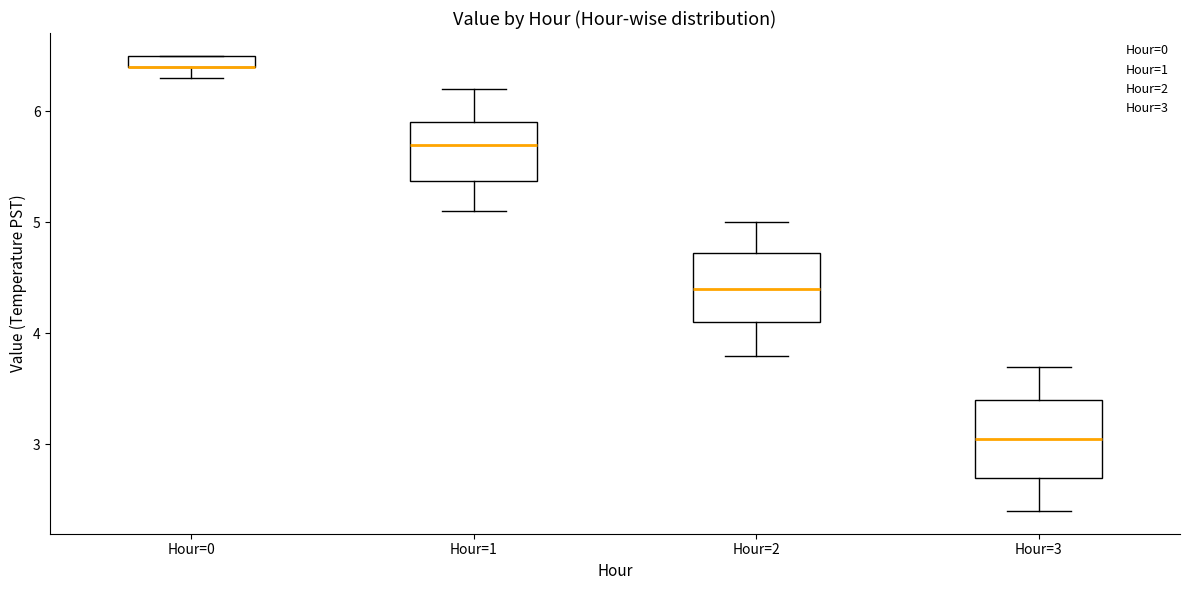

Where does the lower whisker of the box for Hour=3 end on the y-axis? The values are not printed on the chart, so give them approximately, as read against the axis.

2.4